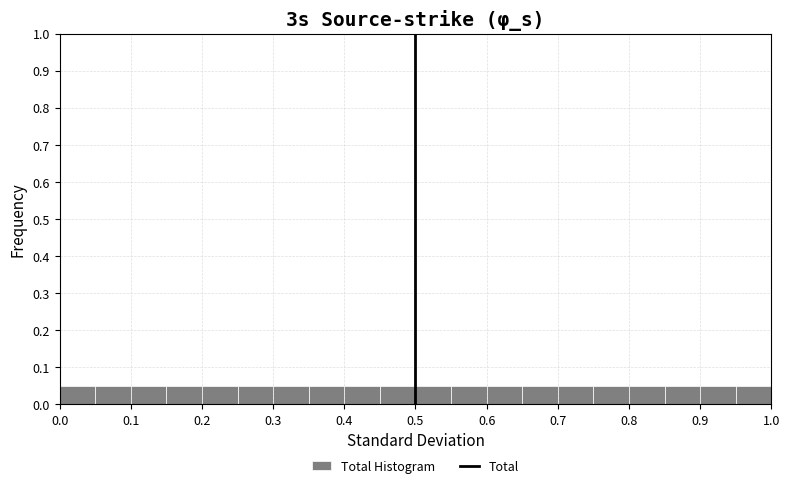

How tall is the bar that spans 0.10 to 0.15 on the x-axis? The values are not printed on the chart, so give them approximately, as read against the axis.

0.05